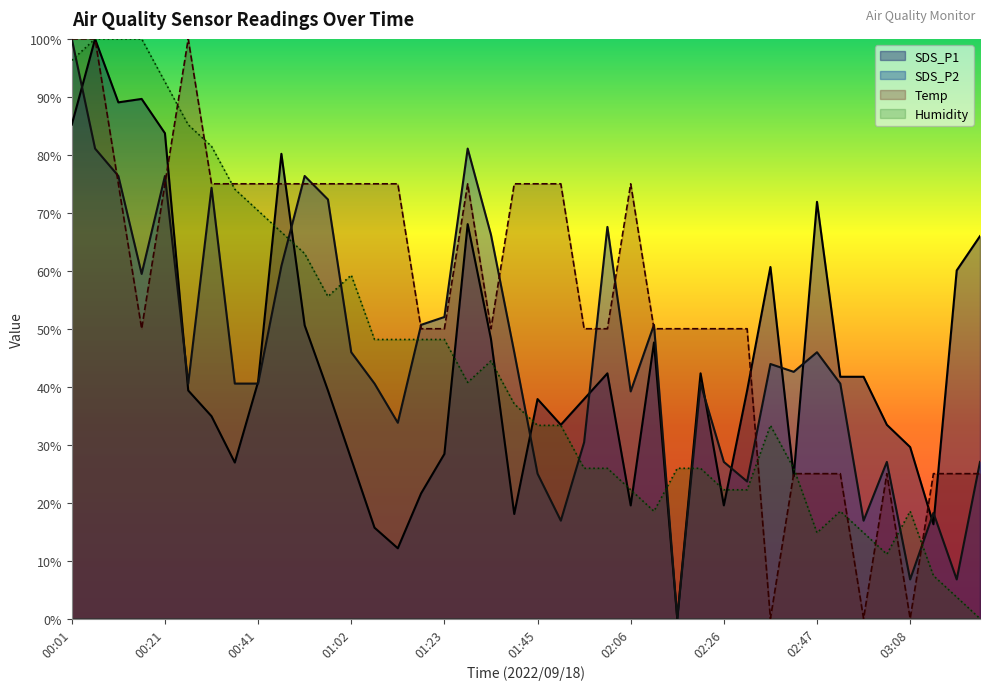

What is the label of the 2nd point from the left?

00:06